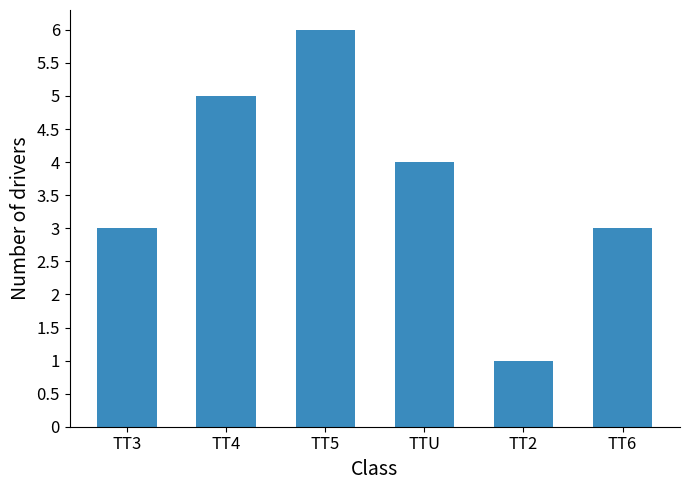

What is the difference between the maximum and second lowest values?

3